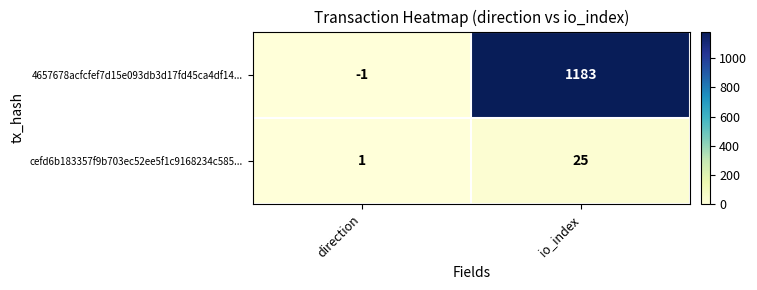

What is the difference between the maximum and minimum values in the cefd6b183357f9b703ec52ee5f1c9168234c585... series?

24